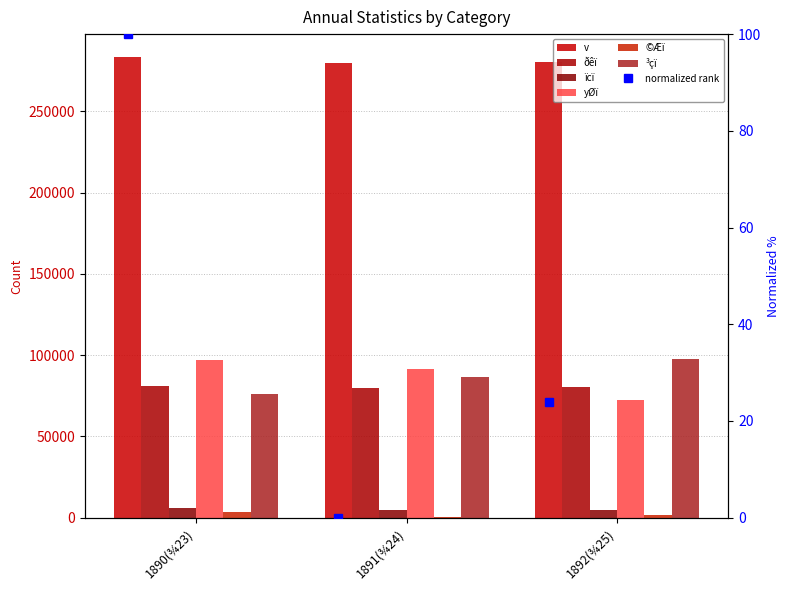

What position from the left is 1892(¾25)?

3